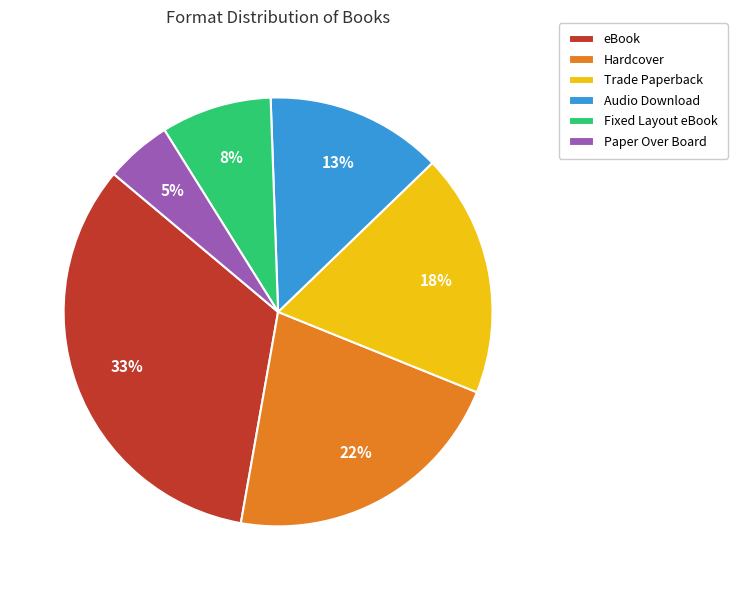

Does any single category account for the majority?

No